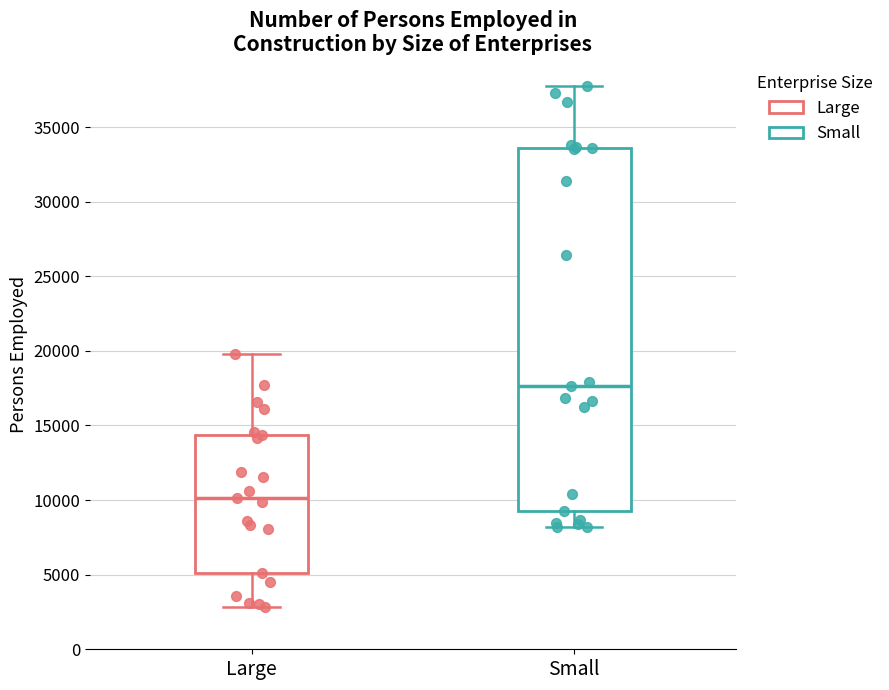

Reading left to right, read every box against the y-axis: the position of its median line, the range the box covers, and the ends of its whiskers. The values are not printed on the chart, so give them approximately, as read against the axis.

Large: median 10000, box 5000 to 14500, whiskers 3000 to 20000
Small: median 17500, box 9500 to 33500, whiskers 8000 to 38000